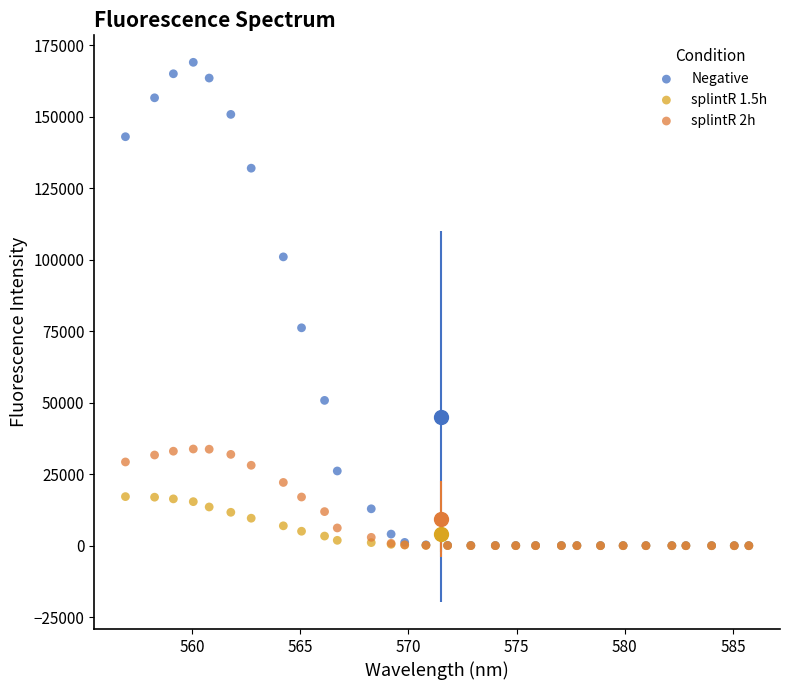

Which series contains the highest Y value?

Negative